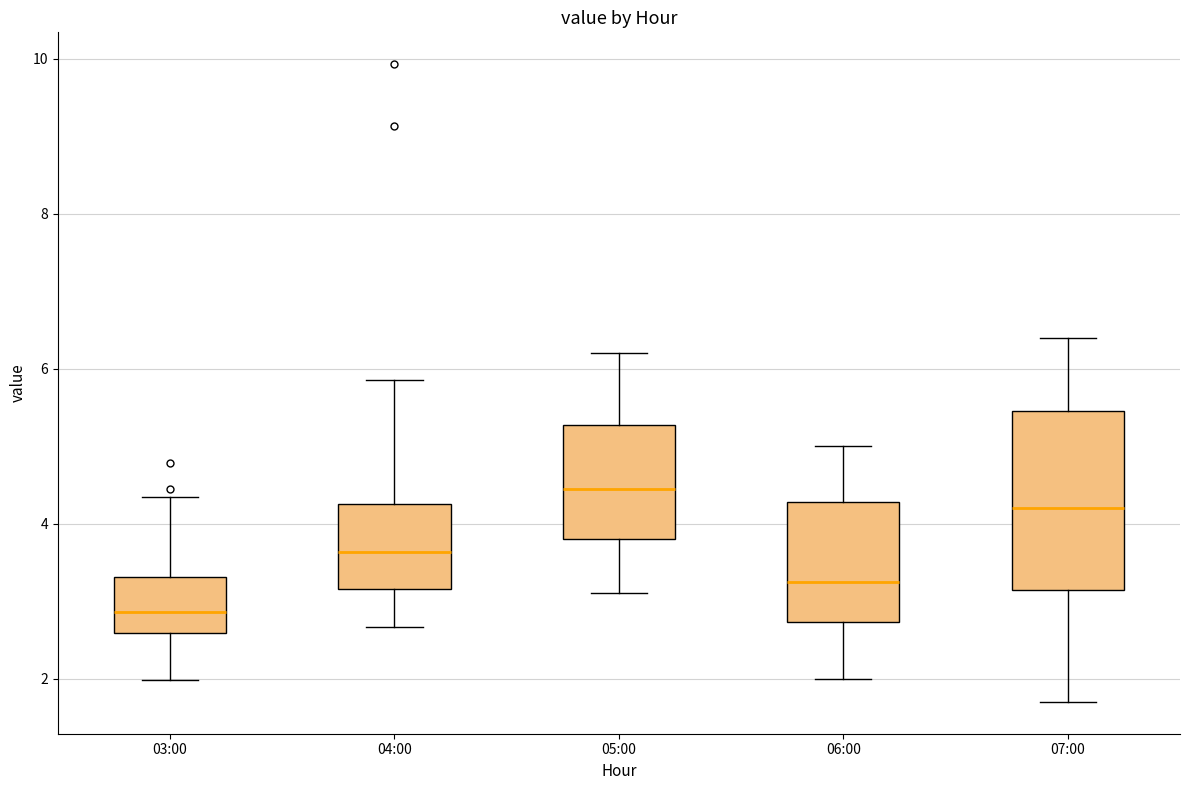

Reading left to right, transcribe this box plot: for each box, give where its median line is, the range the box spans, and where its two whiskers end, as read against the y-axis. The values are not printed on the chart, so give them approximately, as read against the axis.

03:00: median 2.8, box 2.6 to 3.4, whiskers 2.0 to 4.4
04:00: median 3.6, box 3.2 to 4.2, whiskers 2.6 to 5.8
05:00: median 4.4, box 3.8 to 5.2, whiskers 3.2 to 6.2
06:00: median 3.2, box 2.8 to 4.2, whiskers 2.0 to 5.0
07:00: median 4.2, box 3.2 to 5.4, whiskers 1.8 to 6.4